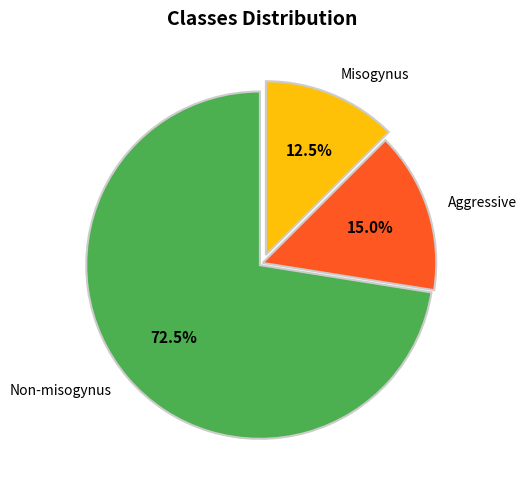

Which slice is the smallest?

Misogynus